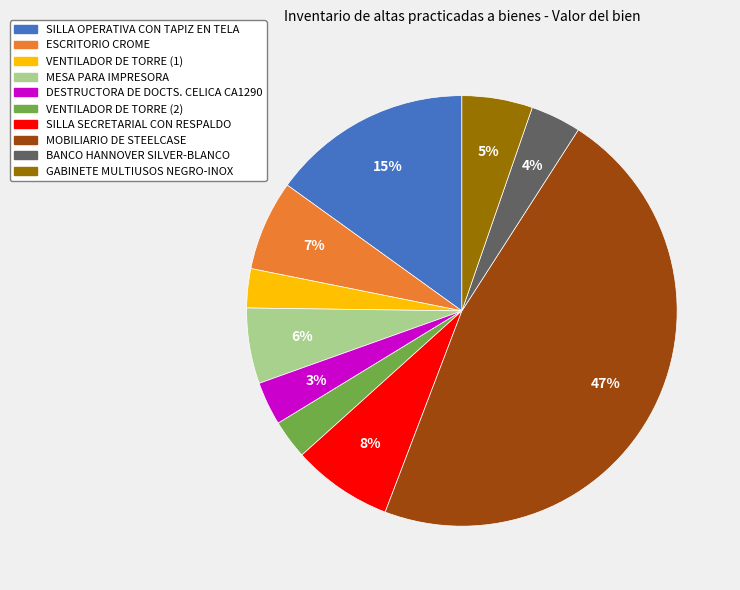

Do SILLA OPERATIVA CON TAPIZ EN TELA and VENTILADOR DE TORRE (2) together represent more than half of the pie?

No